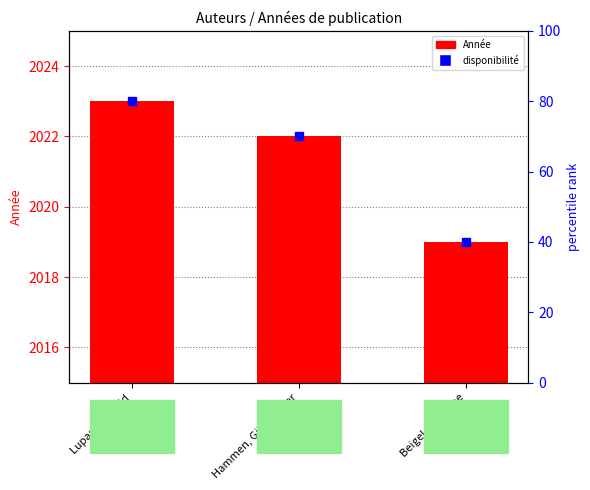

What is the label of the 2nd bar from the right?

Hammen, Gijs van der